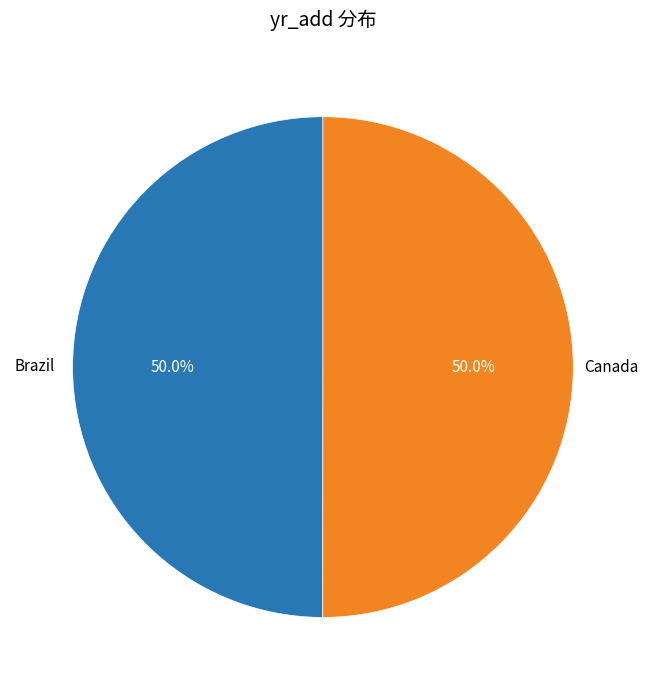

Is it true that Brazil is 50% of the pie?

True